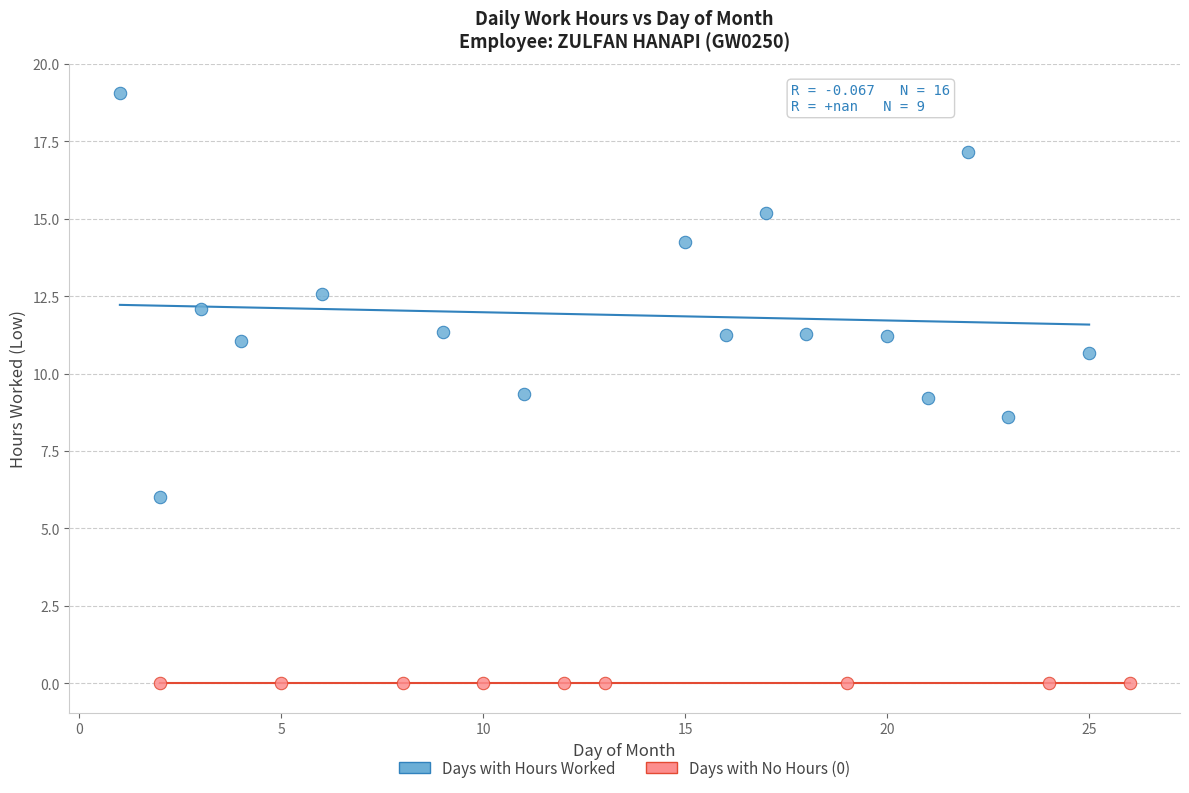

Which series contains the highest Y value?

Days with Hours Worked